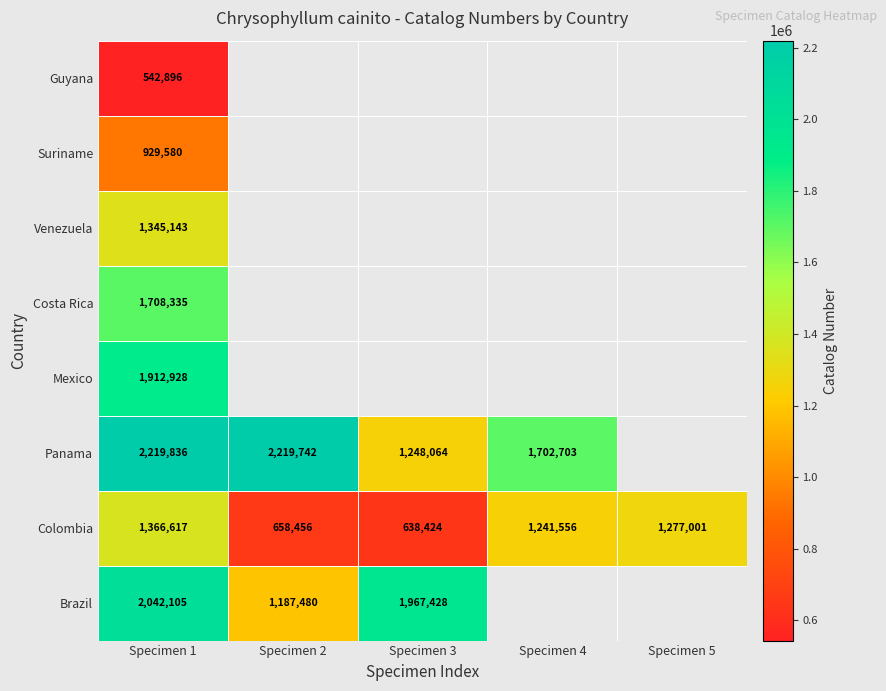

What is the sum of the Panama values at Specimen 1 and Specimen 3?

3467900